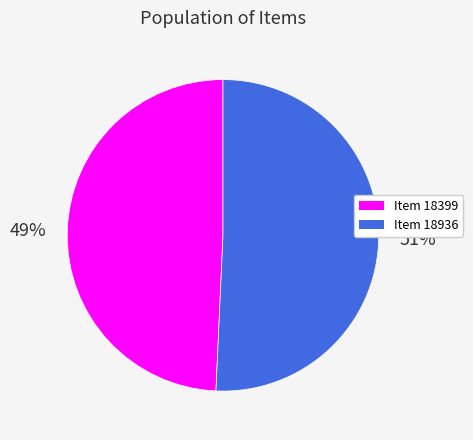

To the nearest percent, what is the combined percentage of Item 18399 and Item 18936?

100%